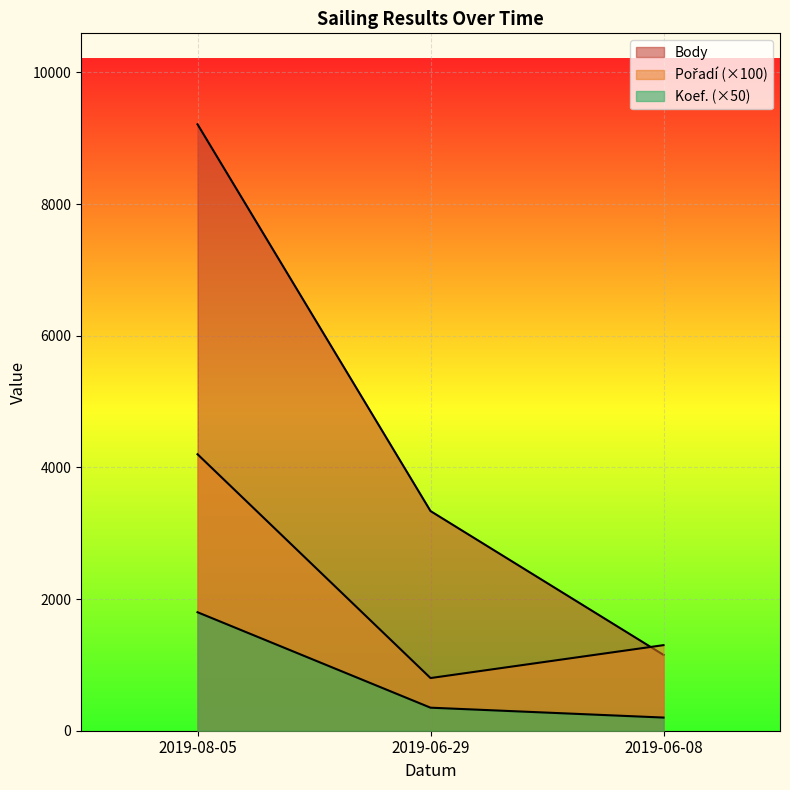

At which category does the chart reach its peak across all series?

2019-08-05